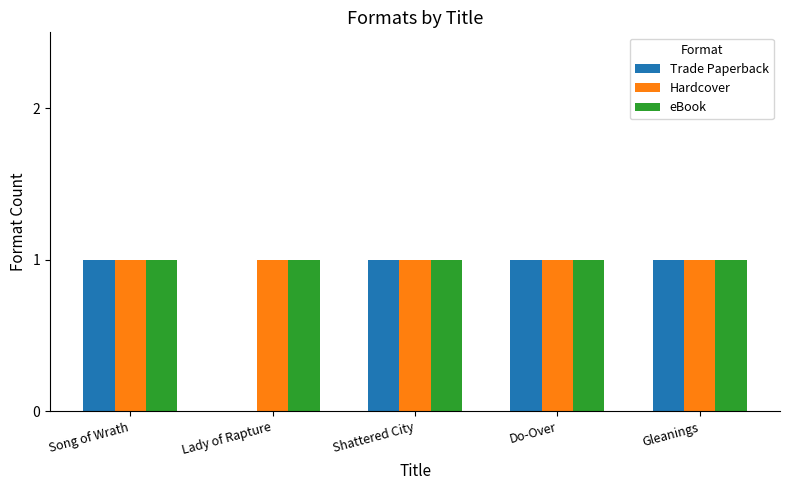

What is the total value across all series at Song of Wrath?

3